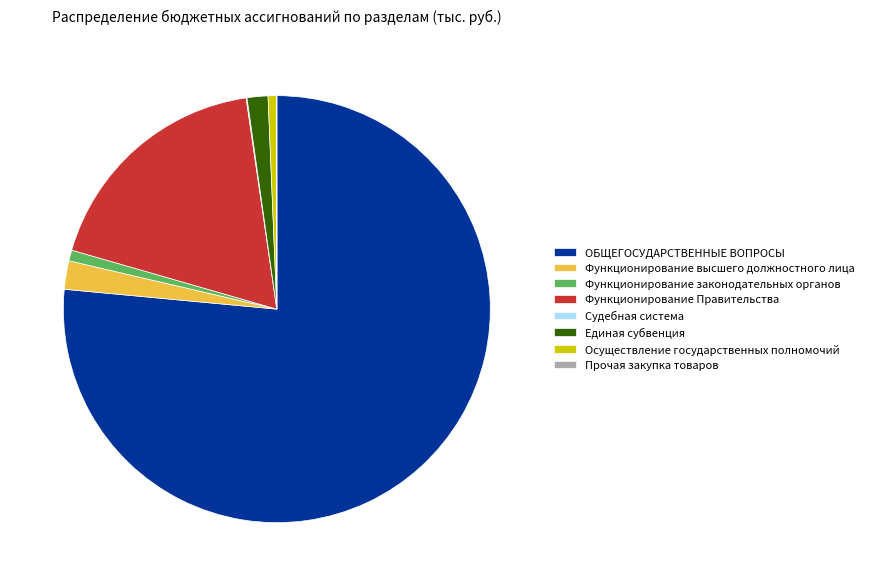

Does any single category account for the majority?

Yes